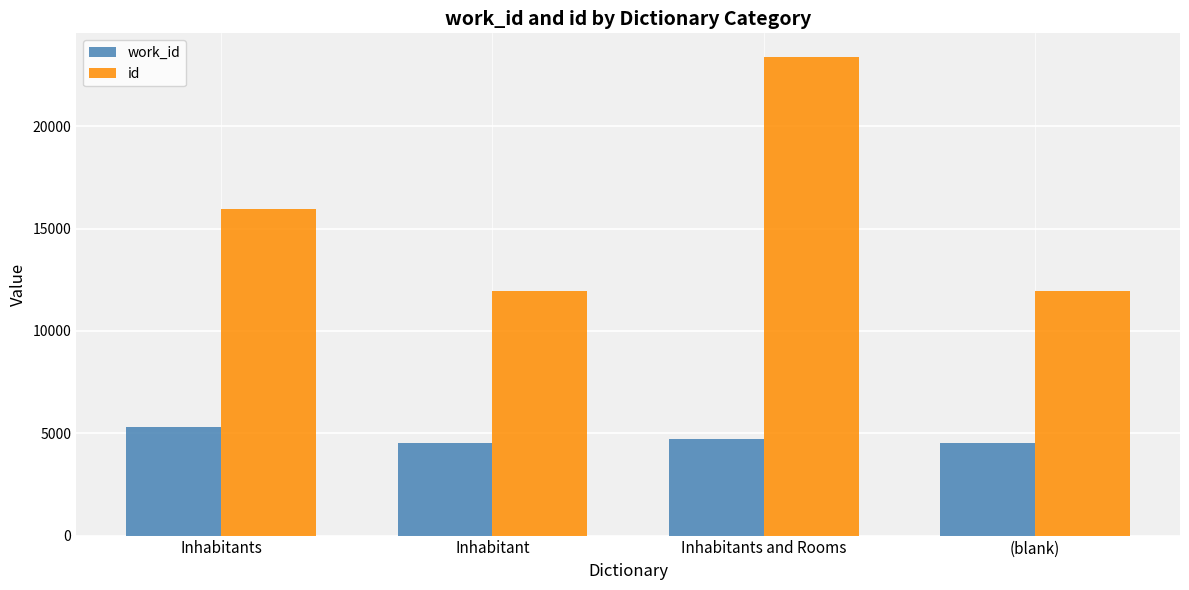

Which series has the widest spread of values?

id